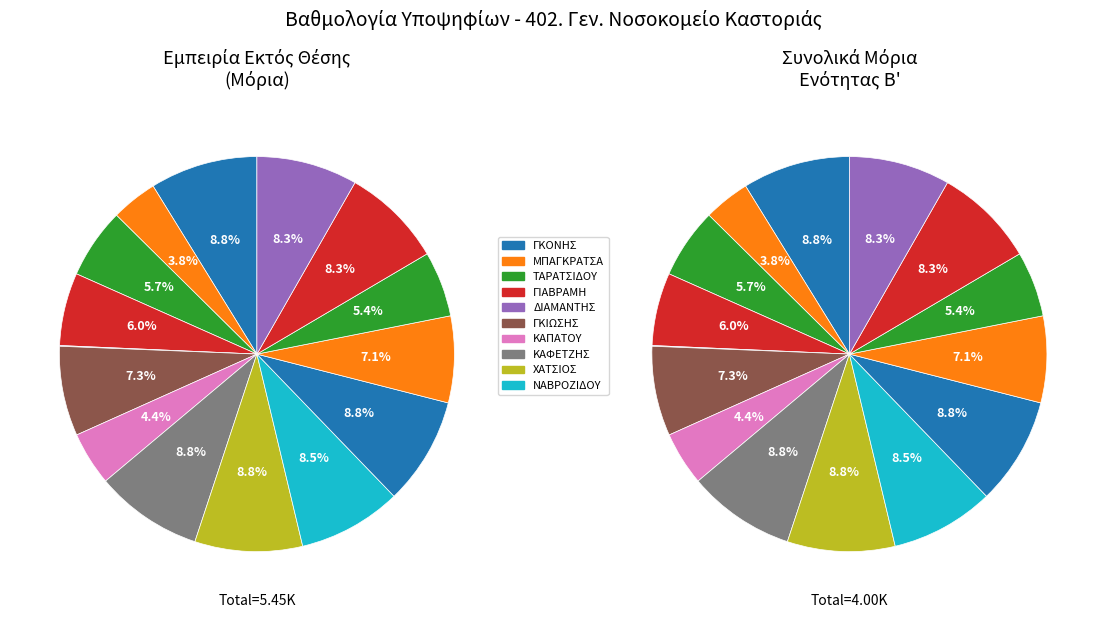

Is ΤΑΣΣΟΠΟΥΛΟΥ the majority of the pie?

No